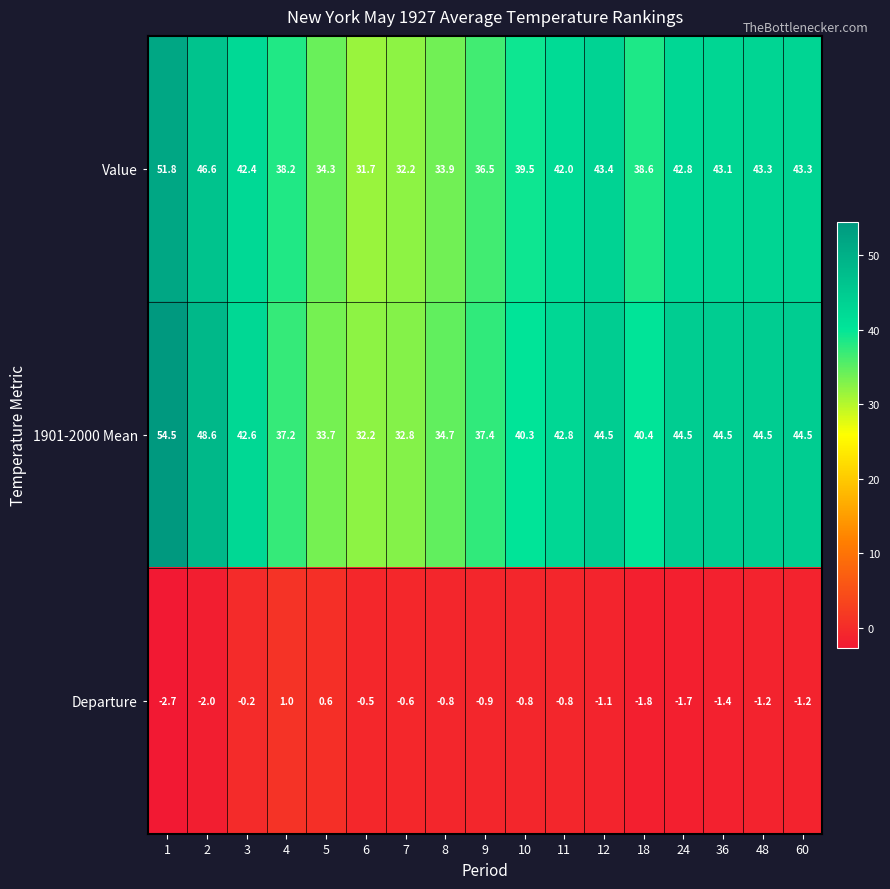

What is the total value across all series at 5?

68.6